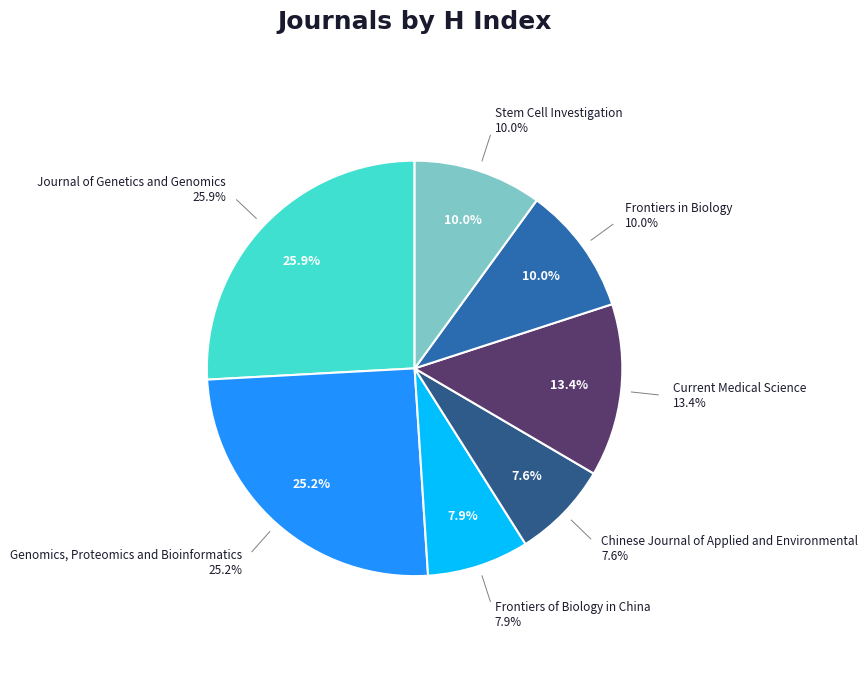

Which category has the biggest portion of the pie?

Journal of Genetics and Genomics